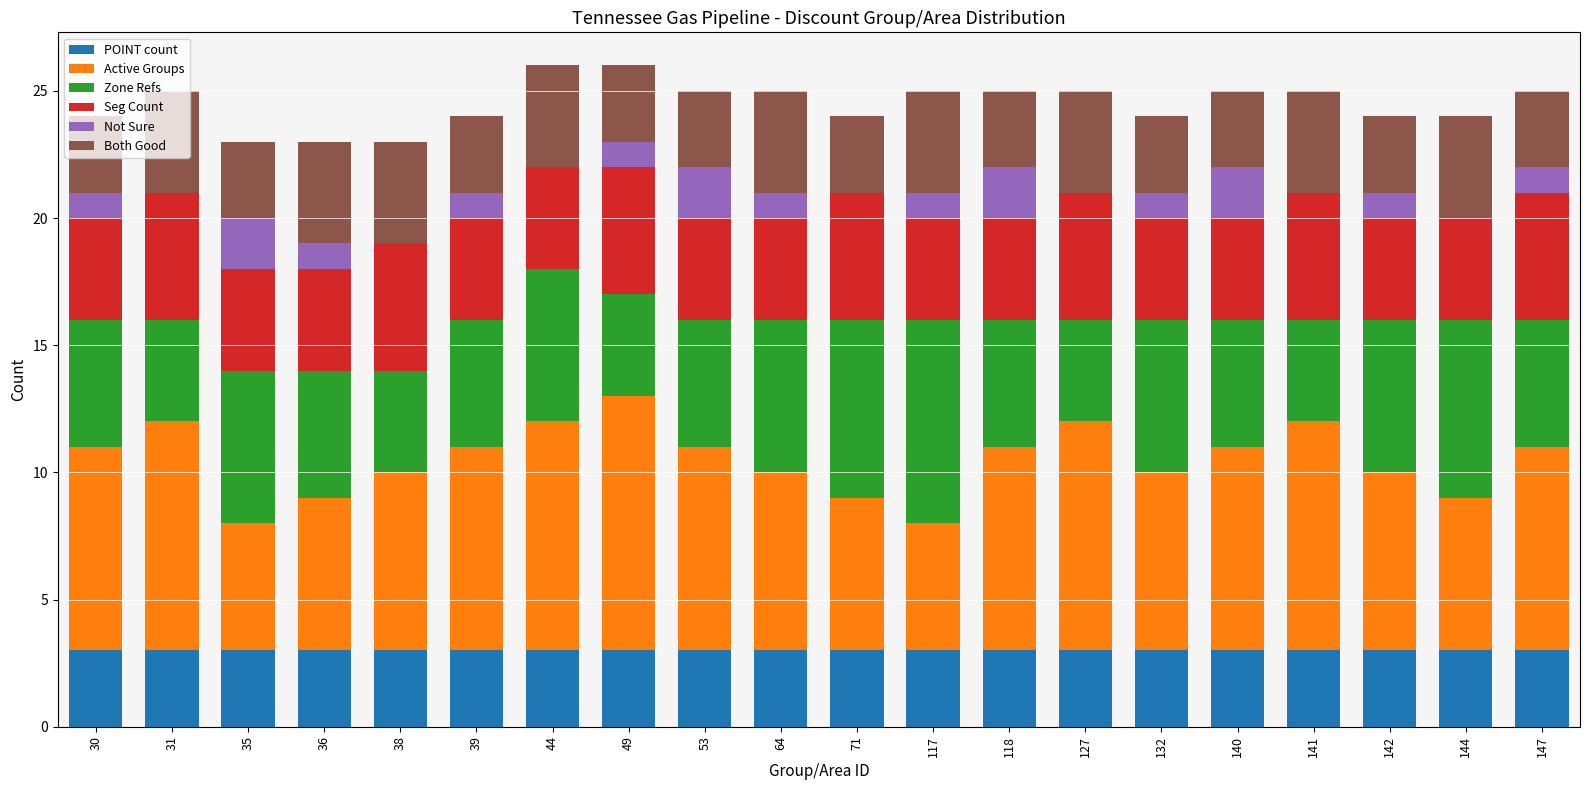

What is the sum of the POINT count values at 44 and 35?

6